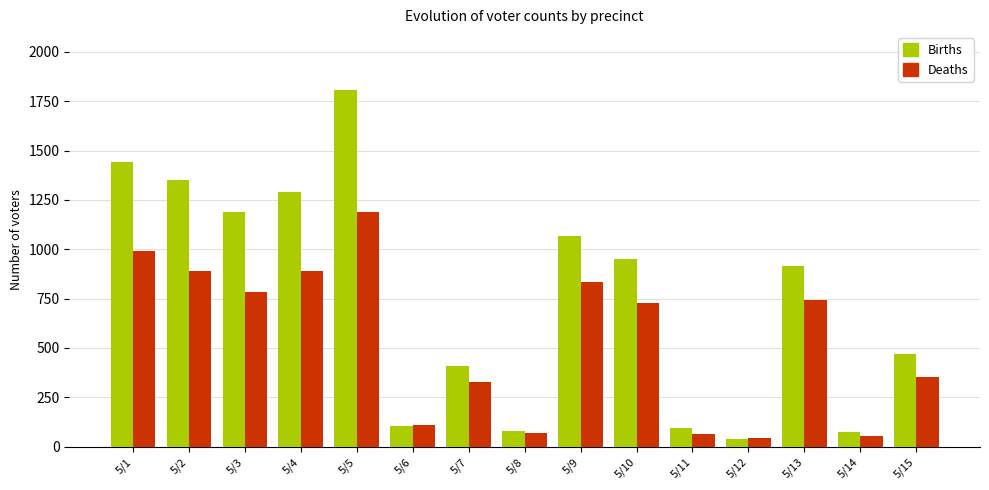

What is the sum of all Births values?

11282